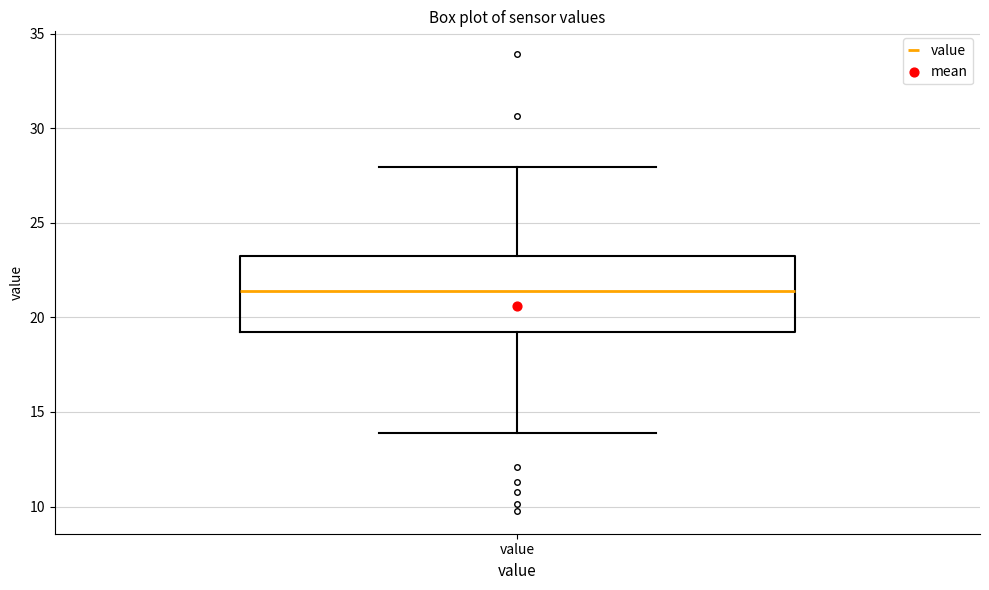

Read this box plot against the y-axis: the position of the median line, the range covered by the box, and the ends of both whiskers. The values are not printed on the chart, so give them approximately, as read against the axis.

median 21.5, box 19.5 to 23.0, whiskers 14.0 to 28.0